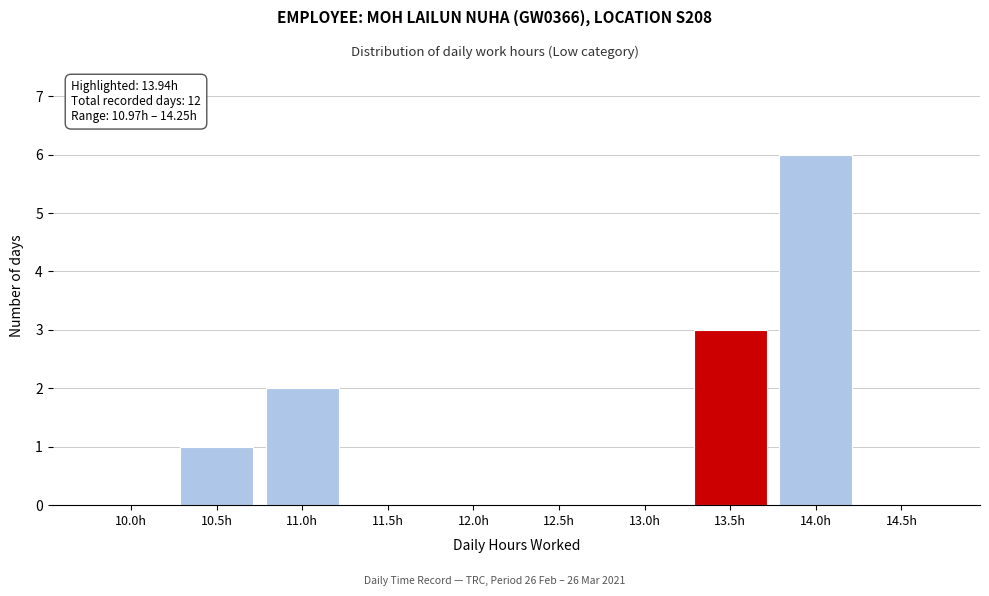

Reading right to left, list all the values displayed in this chart.

14.5h=0	14.0h=6	13.5h=3	13.0h=0	12.5h=0	12.0h=0	11.5h=0	11.0h=2	10.5h=1	10.0h=0